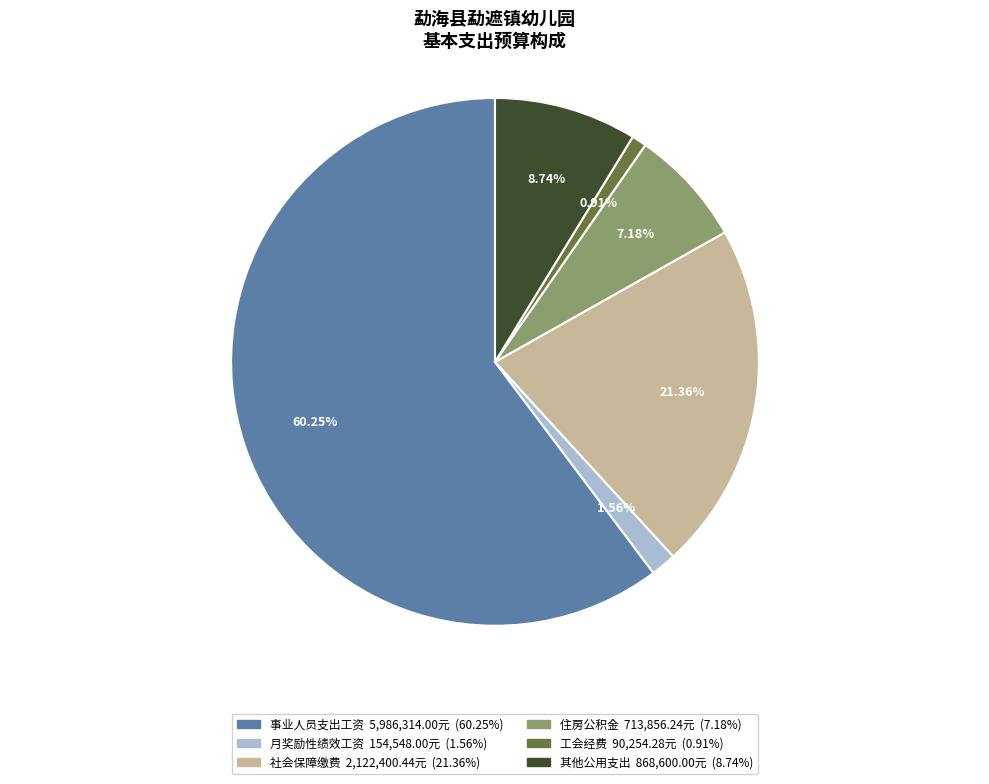

What is the ratio of the value at 其他公用支出 to the value at 月奖励性绩效工资?

5.6